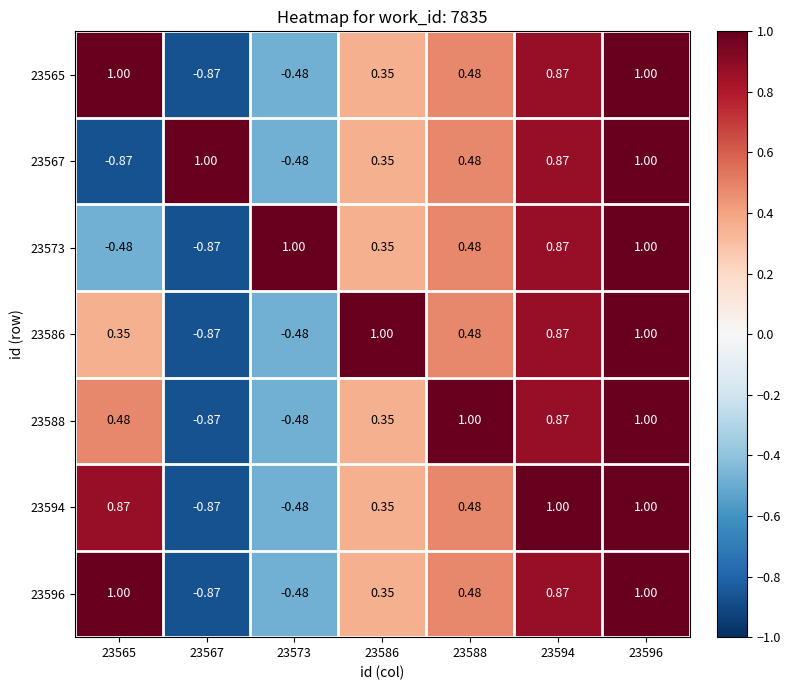

Which label corresponds to the smallest value in the chart?

23567